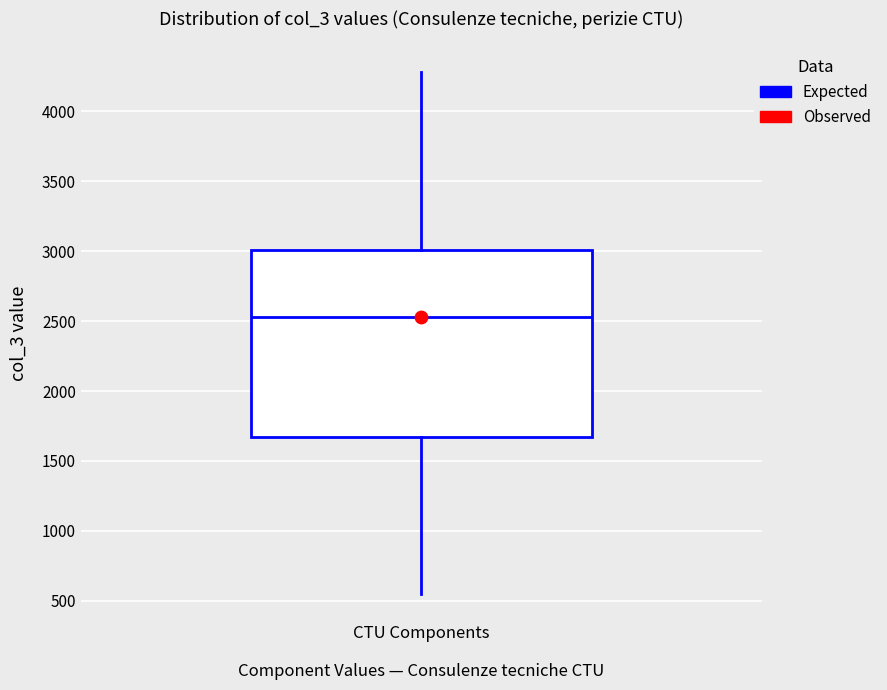

Transcribe this box plot: give where the median line is, the range the box spans, and where the two whiskers end, as read against the y-axis. The values are not printed on the chart, so give them approximately, as read against the axis.

median 2550, box 1650 to 3000, whiskers 550 to 4300